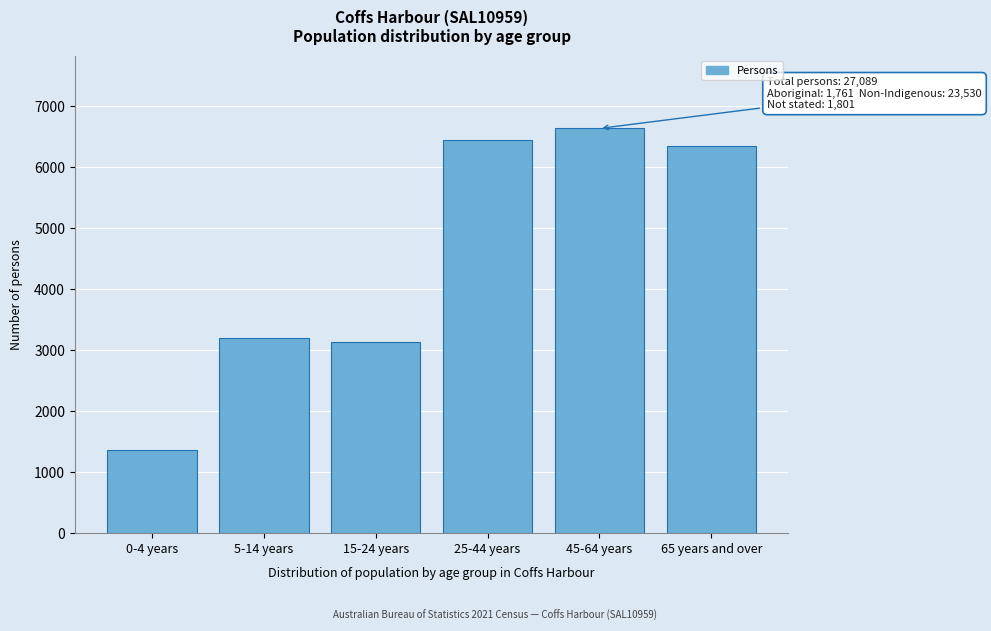

Reading left to right, extract all data points from this chart.

1356	3193	3131	6441	6632	6338